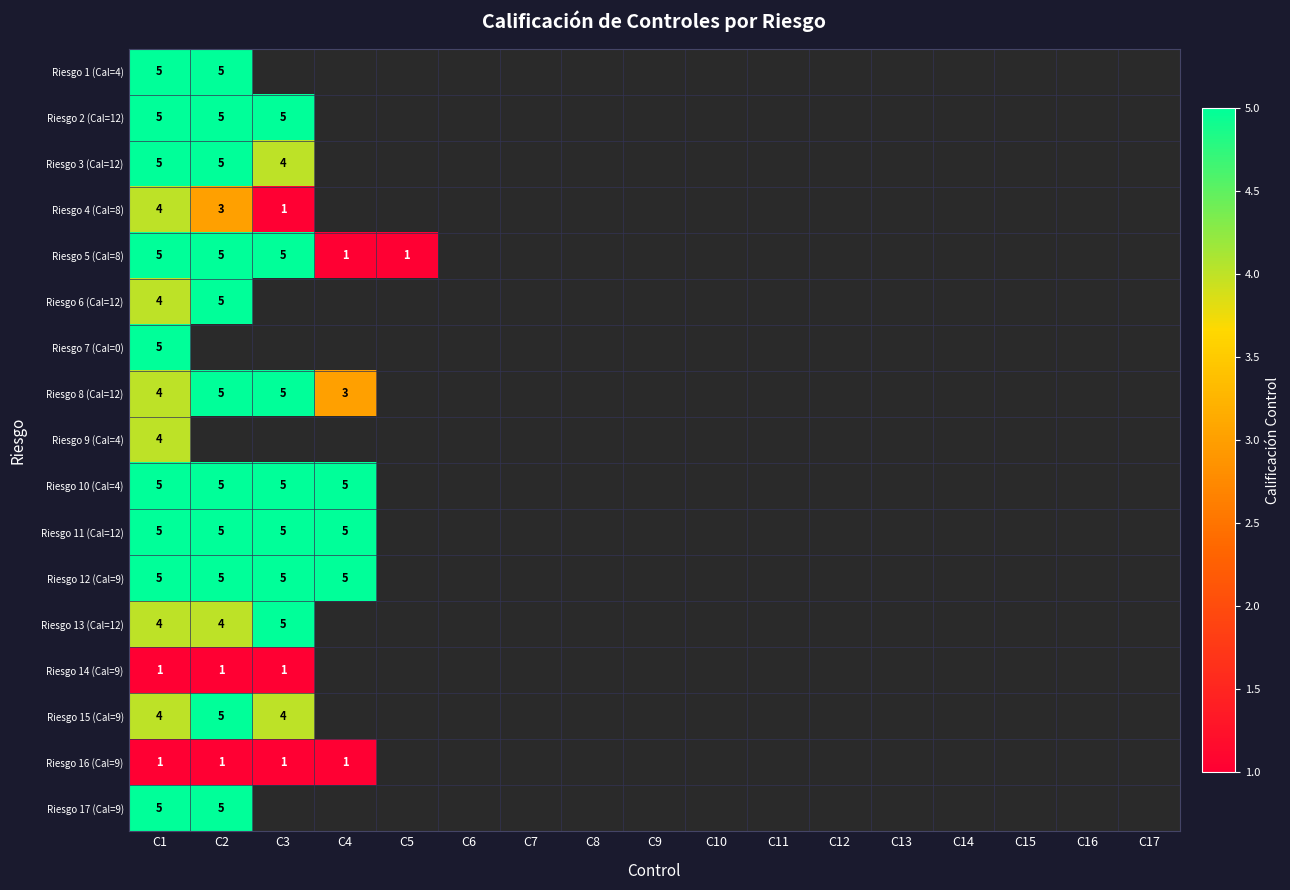

The value of Riesgo 8 (Cal=12) at C2 is 8. True or false?

False